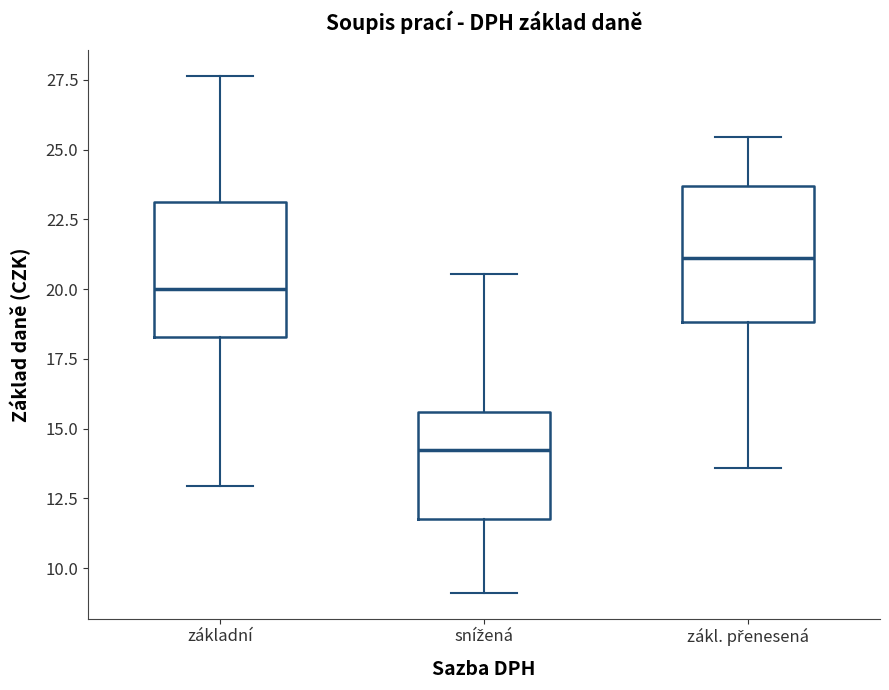

Where does the lower whisker of the box for snížená end on the y-axis? The values are not printed on the chart, so give them approximately, as read against the axis.

9.0